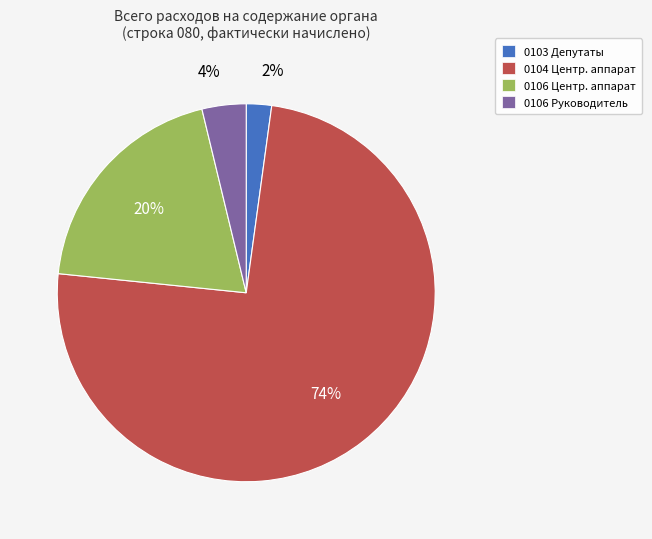

Do 0104 Центр. аппарат and 0106 Центр. аппарат together represent more than half of the pie?

Yes